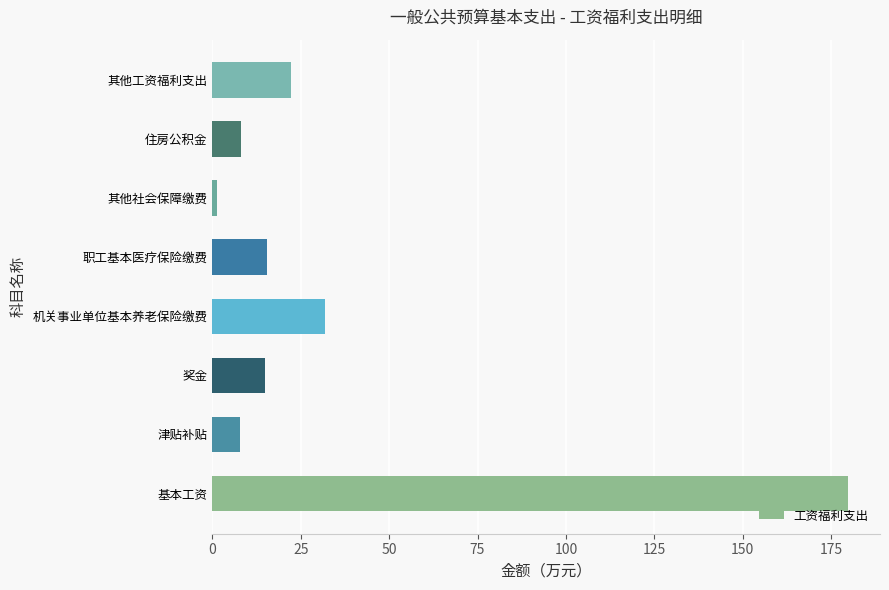

Where is the data nearest to the value 90?

机关事业单位基本养老保险缴费